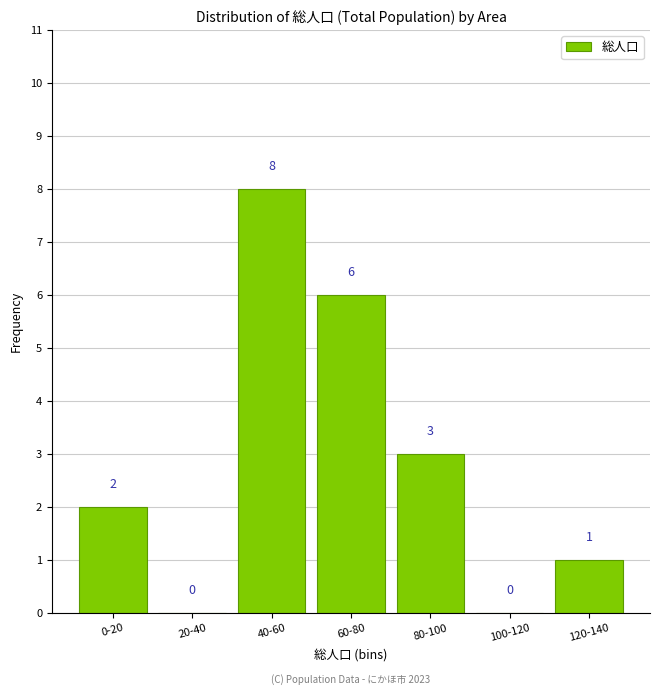

Reading right to left, extract all data points from this chart.

120-140=1	100-120=0	80-100=3	60-80=6	40-60=8	20-40=0	0-20=2